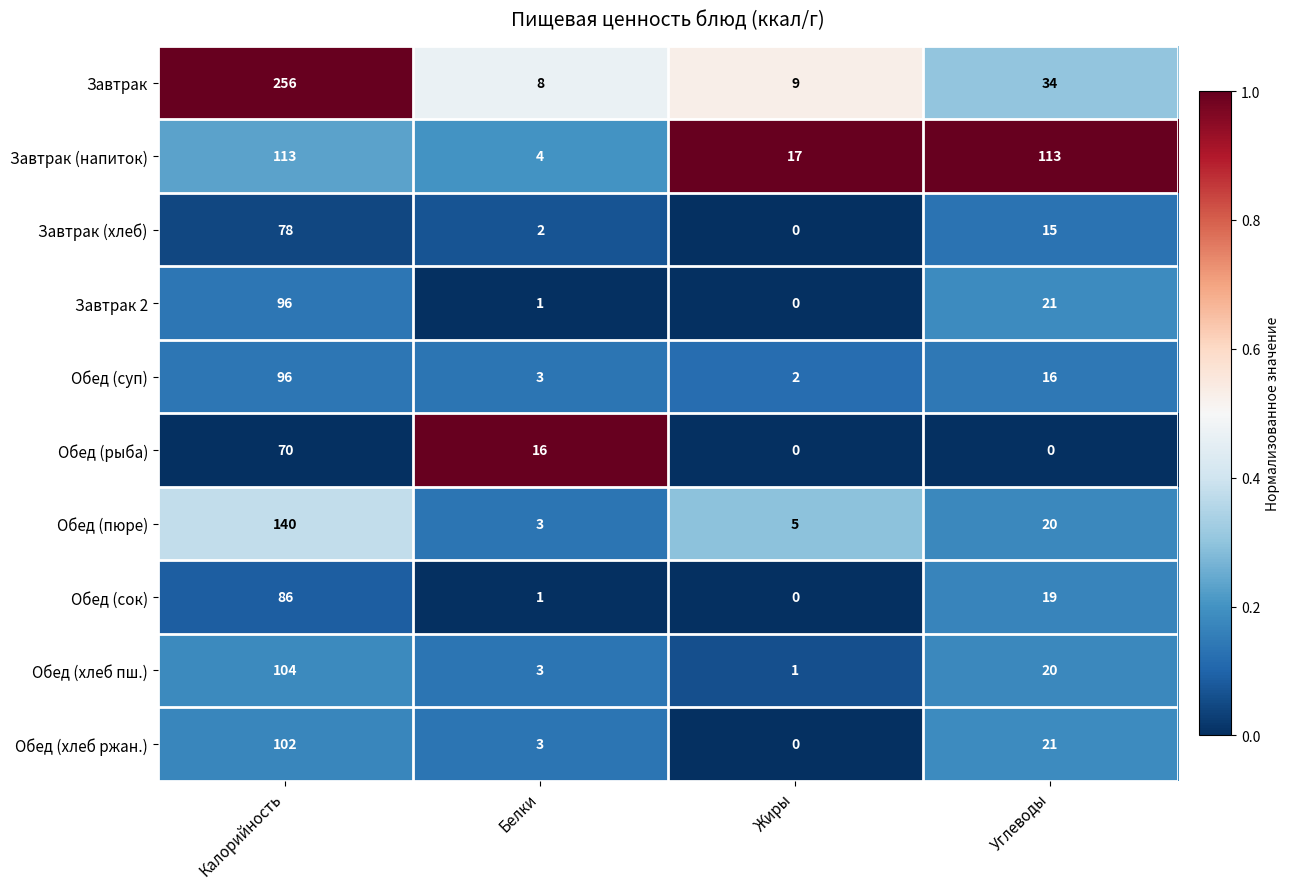

The Обед (суп) series shows 164 at Калорийность. True or false?

False